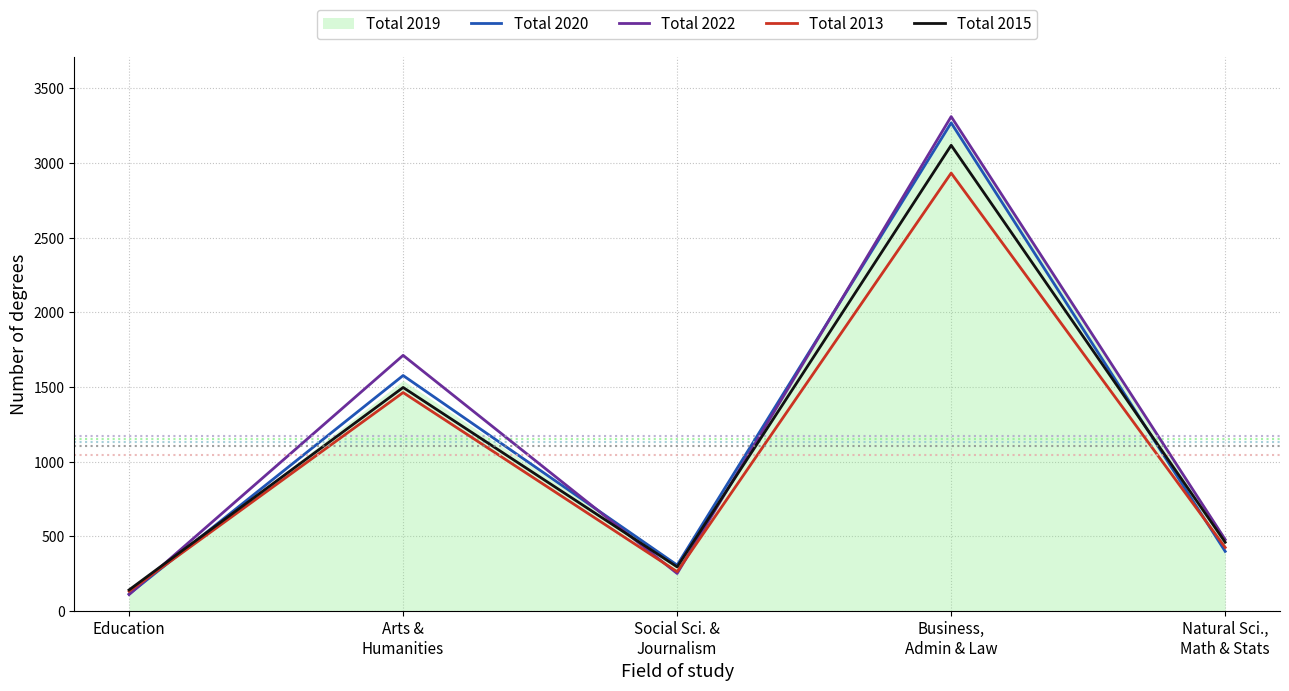

What is the label of the 3rd point from the right?

Social Sci. &
Journalism